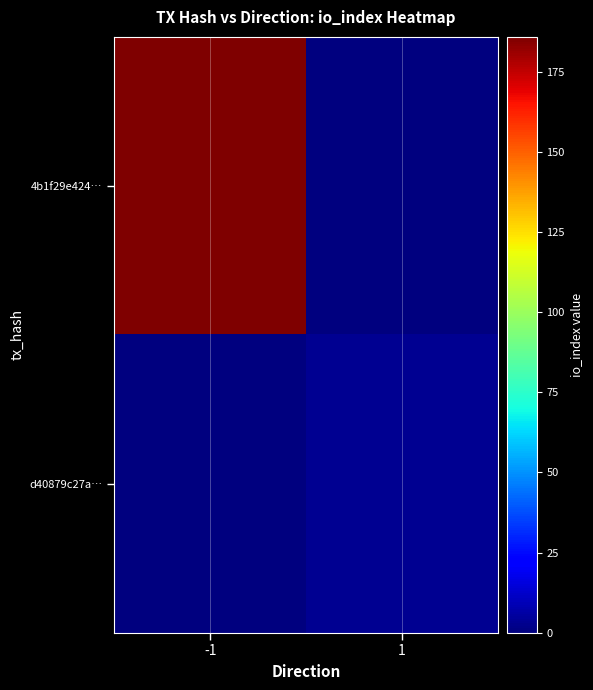

What is the total value across all series at 1?

3